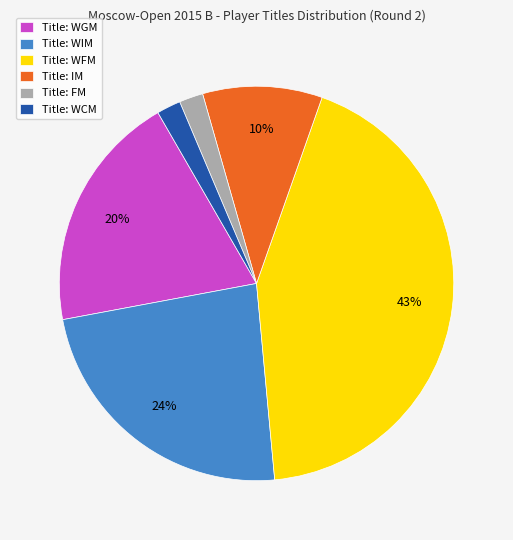

To the nearest percent, what is the average slice percentage?

17%